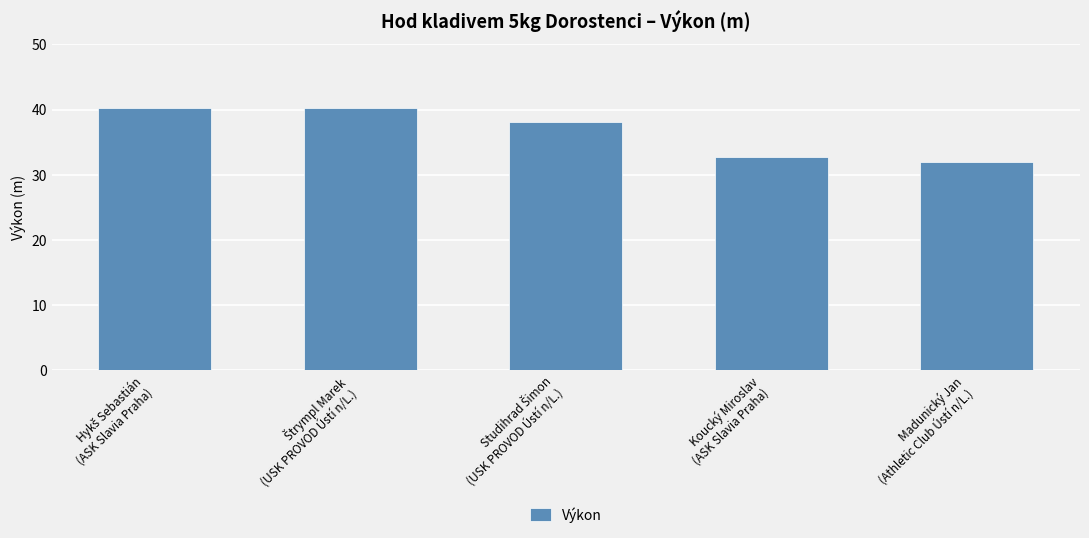

What is the sum of all values?

183.4